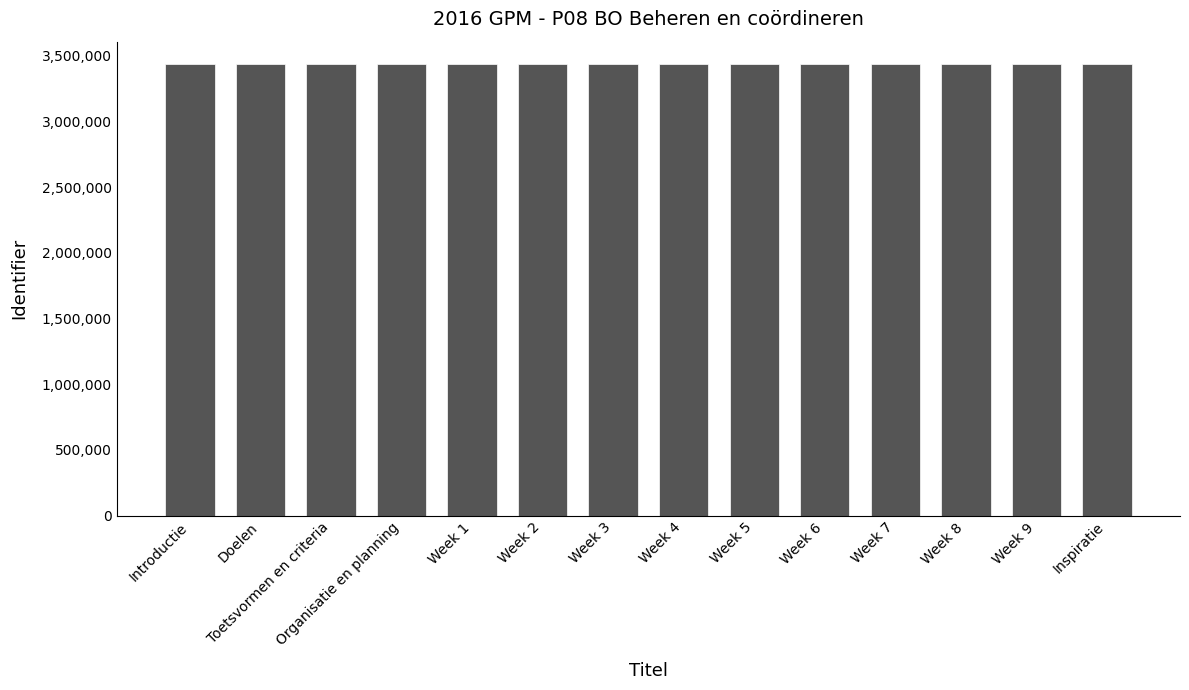

What is the greatest value displayed?

3436253